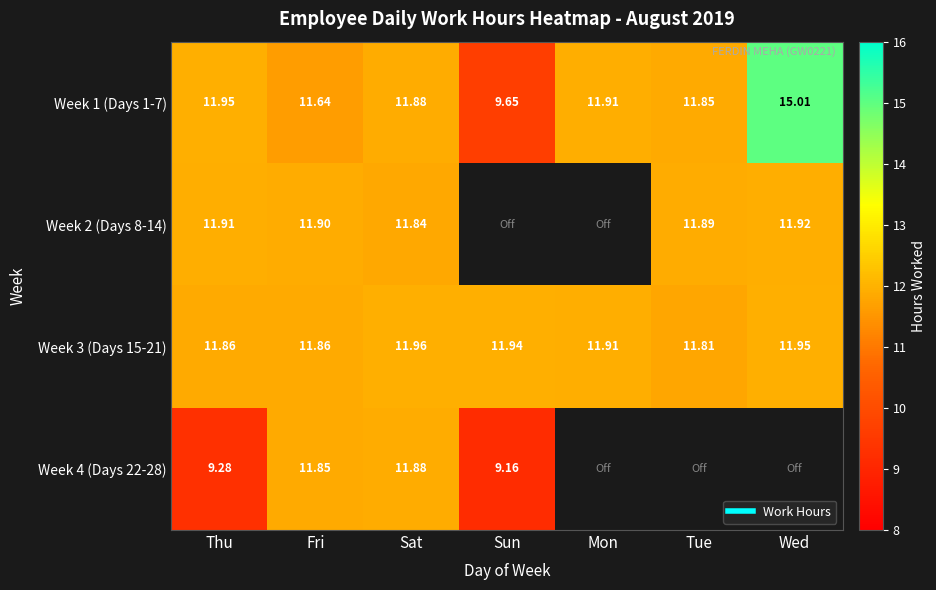

What is the approximate value of Week 1 (Days 1-7) at Fri?

11.6